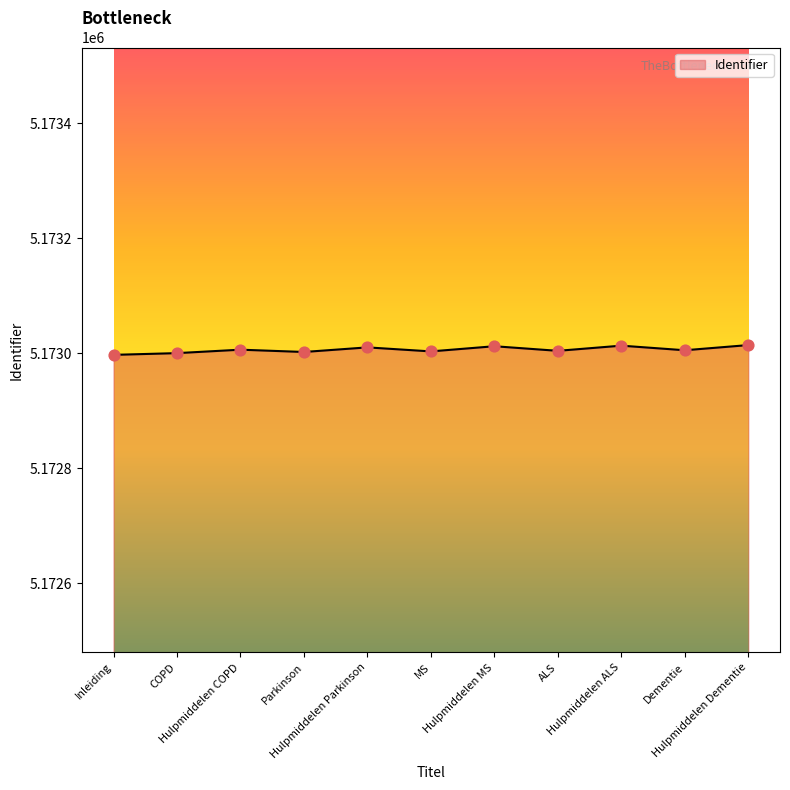

What is the ratio of the value at Hulpmiddelen Parkinson to the value at Hulpmiddelen COPD?

1.0